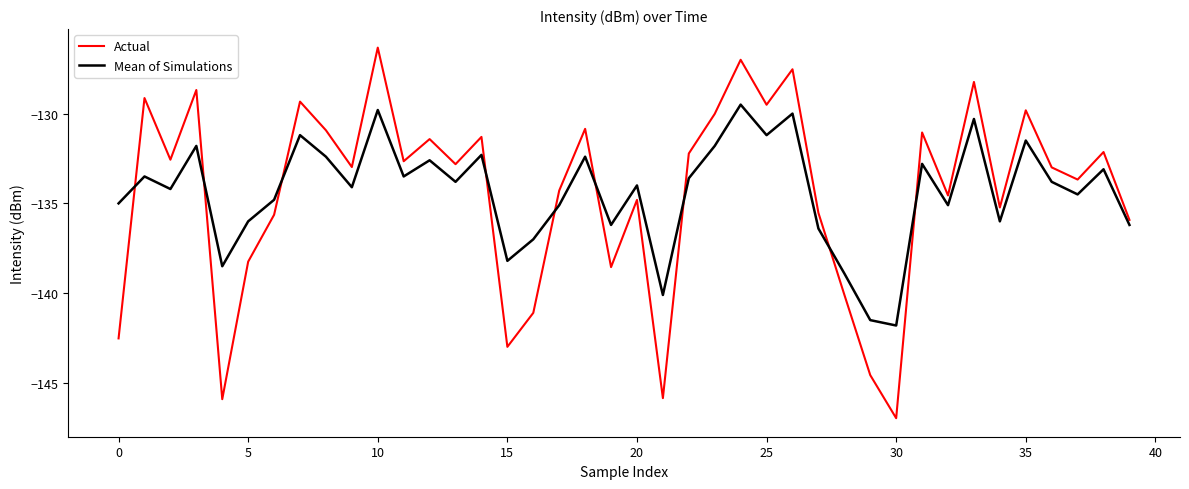

Which series has the widest spread of values?

Actual